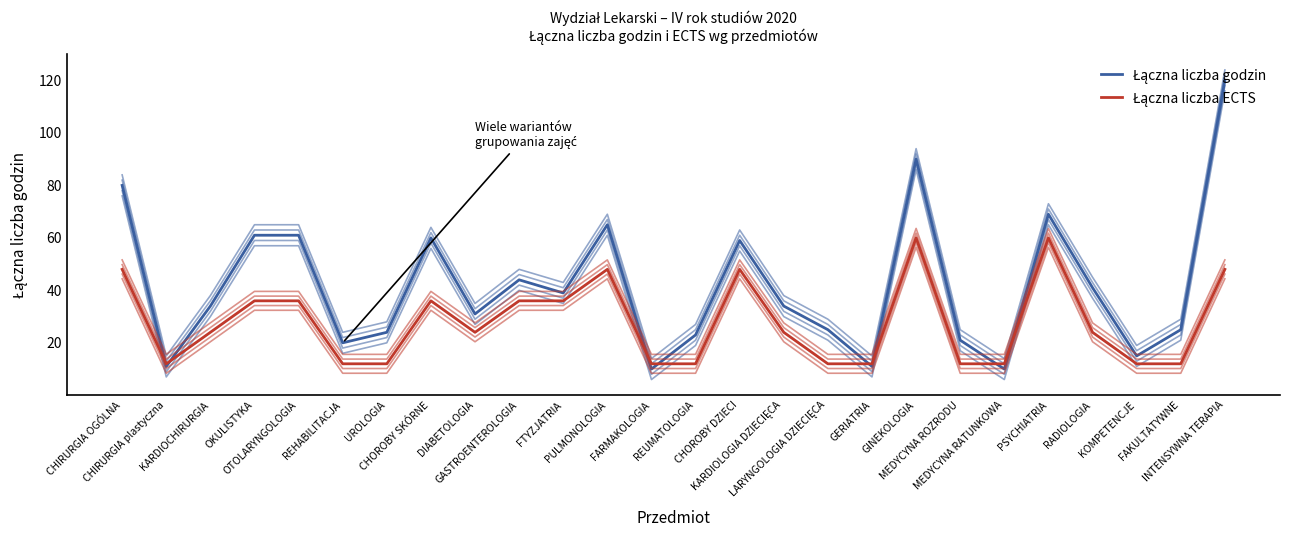

What is the label of the 3rd point from the left?

KARDIOCHIRURGIA